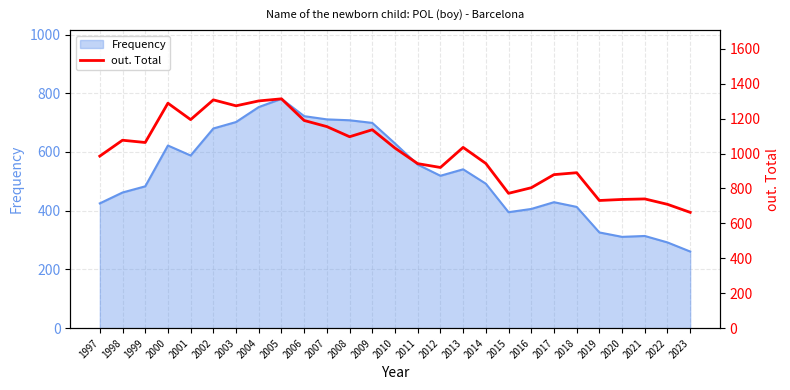

Read the value at 2020, to the nearest 10.

740